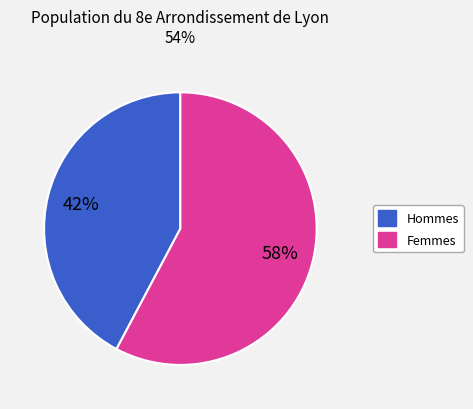

To the nearest percent, what is the average slice percentage?

50%